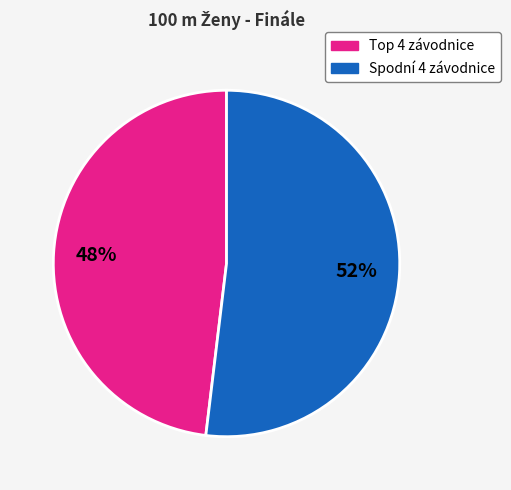

Count the number of slices in the pie.

2